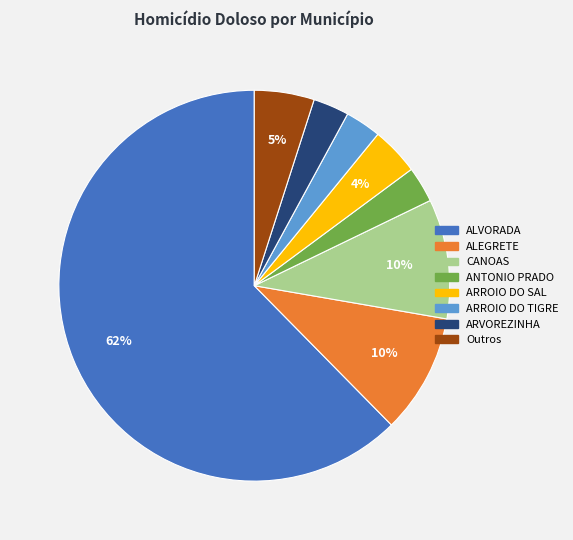

How many segments does this pie chart have?

8